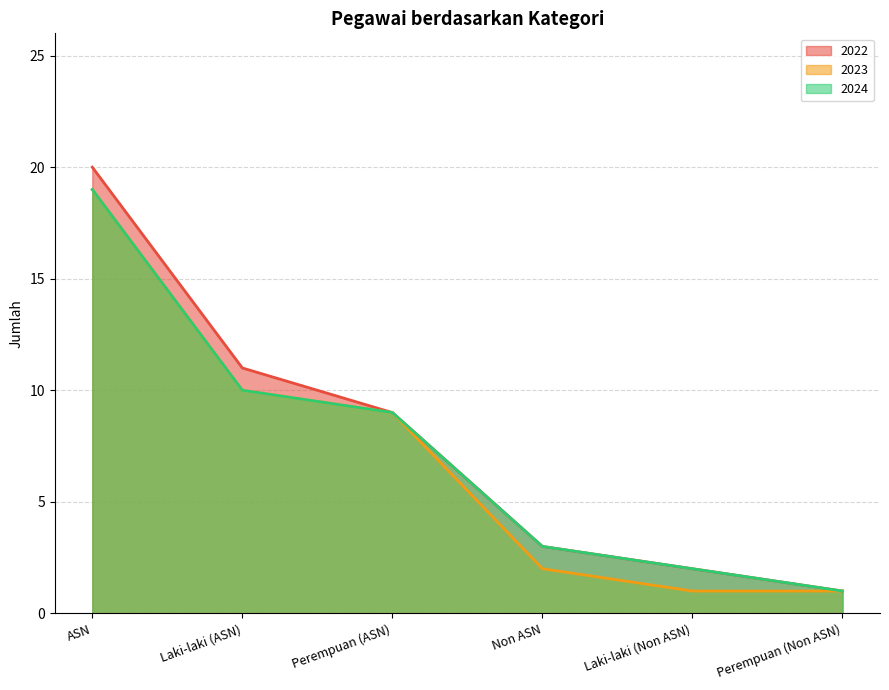

How many values in the 2022 series are below 9?

3